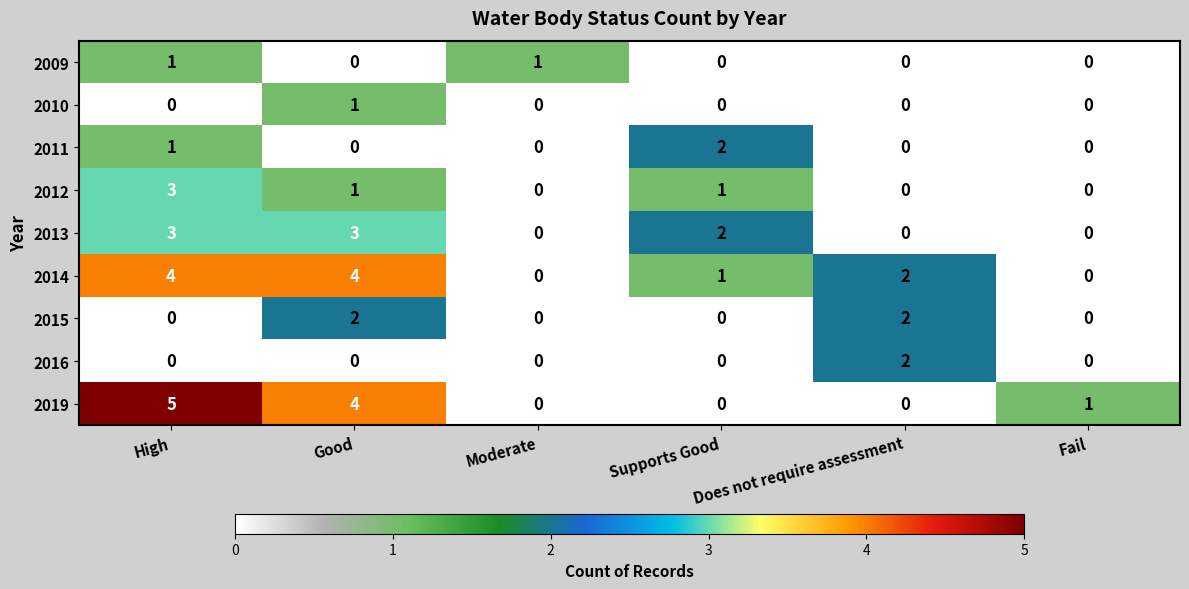

What is the difference between the maximum and second lowest values in the 2013 series?

3